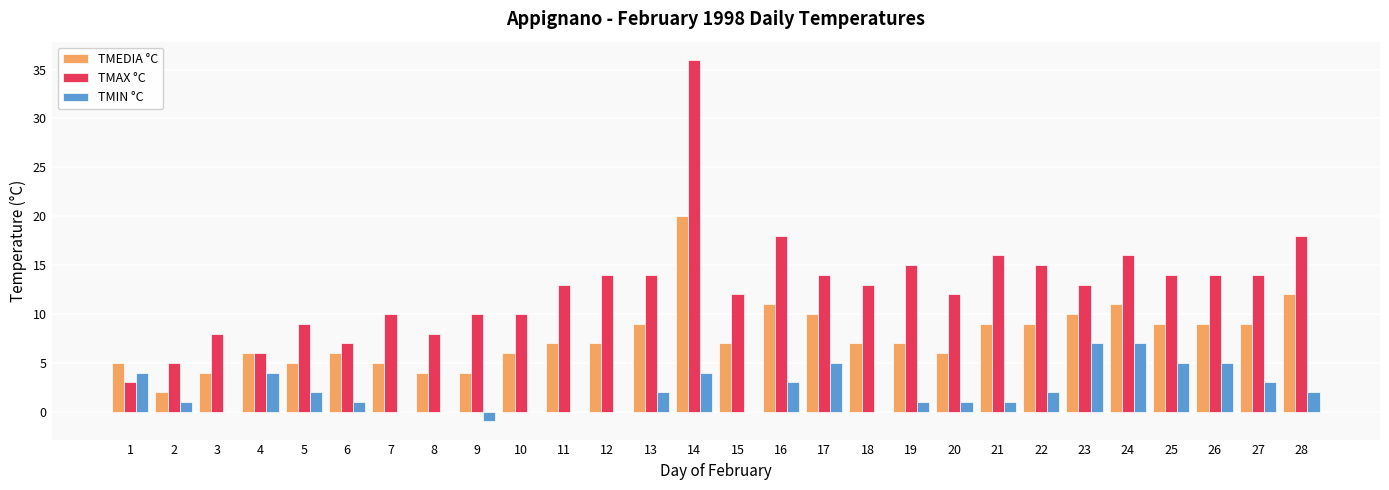

What is the approximate value of TMEDIA °C at 21, to the nearest 5?

10